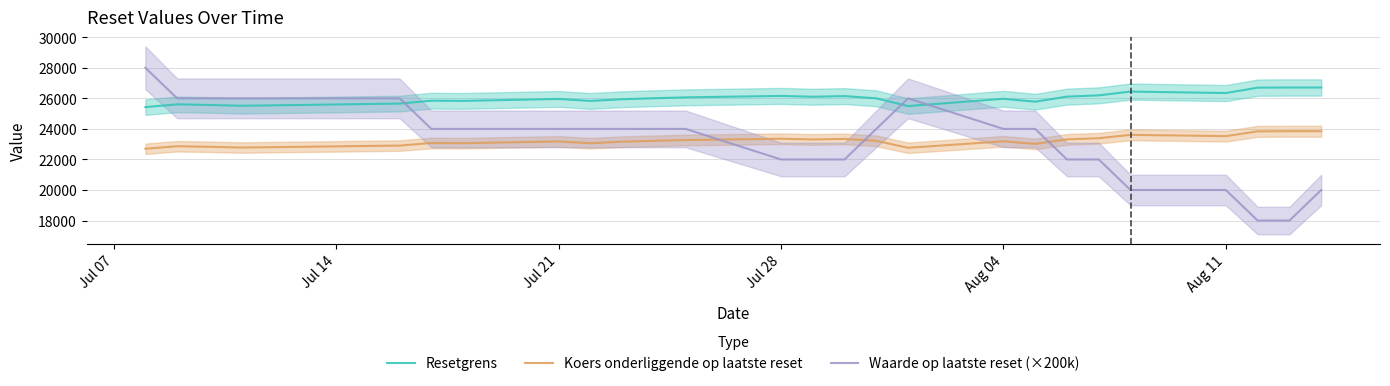

True or false: Resetgrens and Koers onderliggende op laatste reset cross at least once.

False